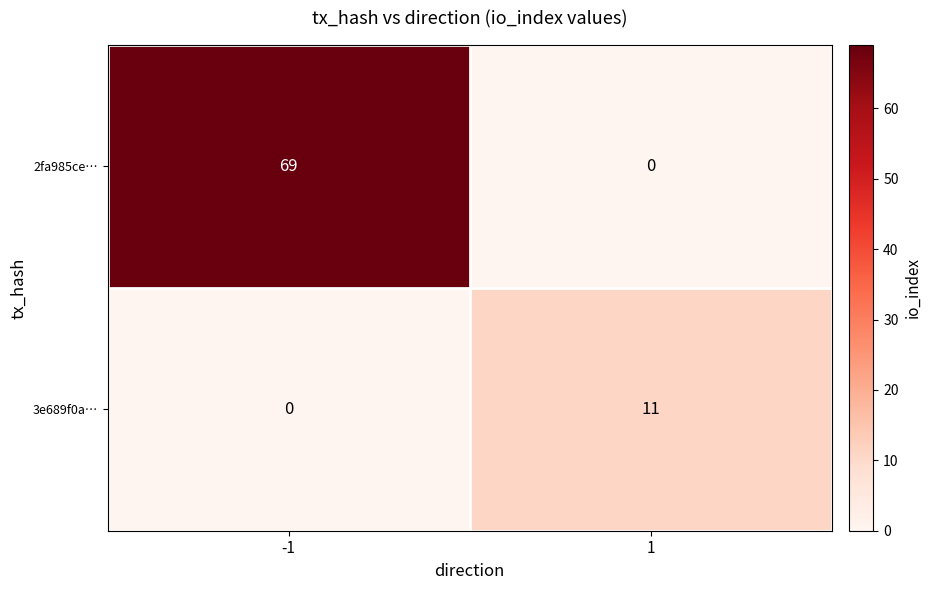

List the series in order of their peak value, lowest first.

3e689f0a…, 2fa985ce…